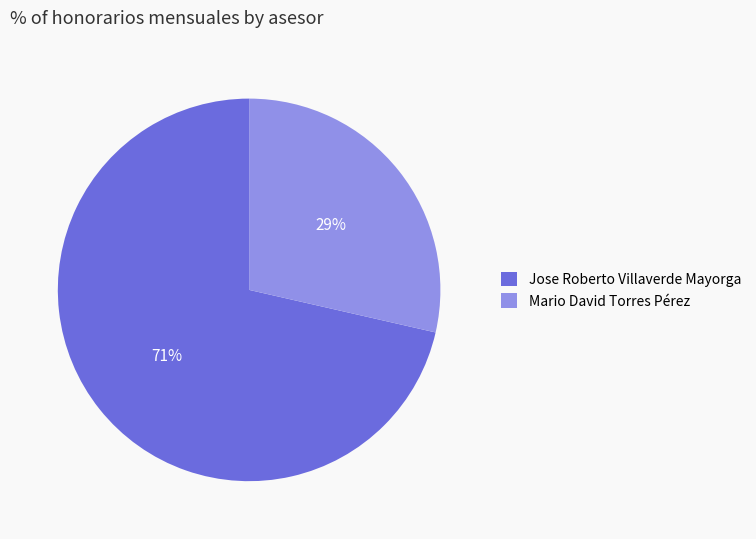

Count the number of slices in the pie.

2